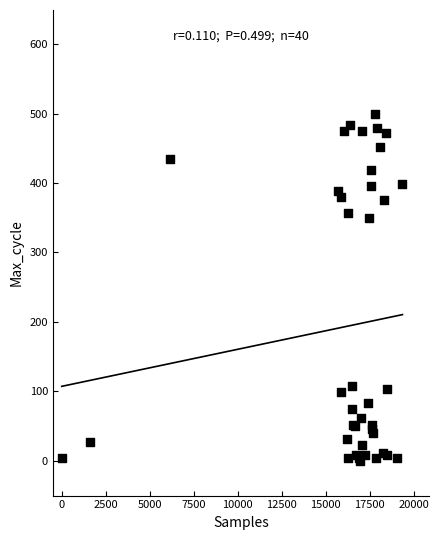

What Y value in the scatter plot is closest to 249?

349